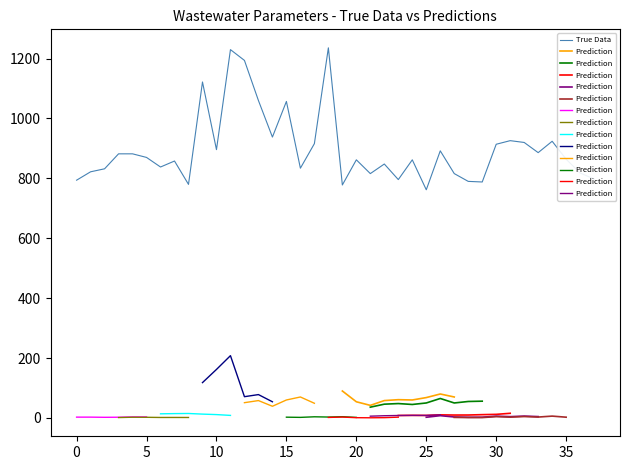

At how many categories does at least one series exceed 819?

27